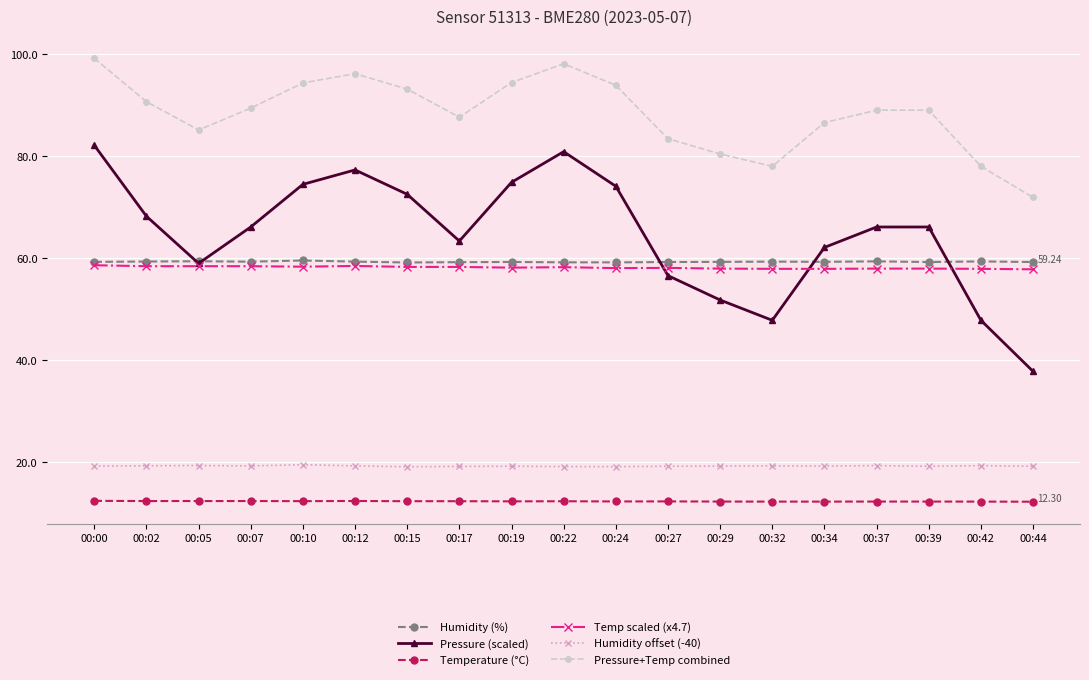

Which series has the largest total across all categories?

Pressure+Temp combined